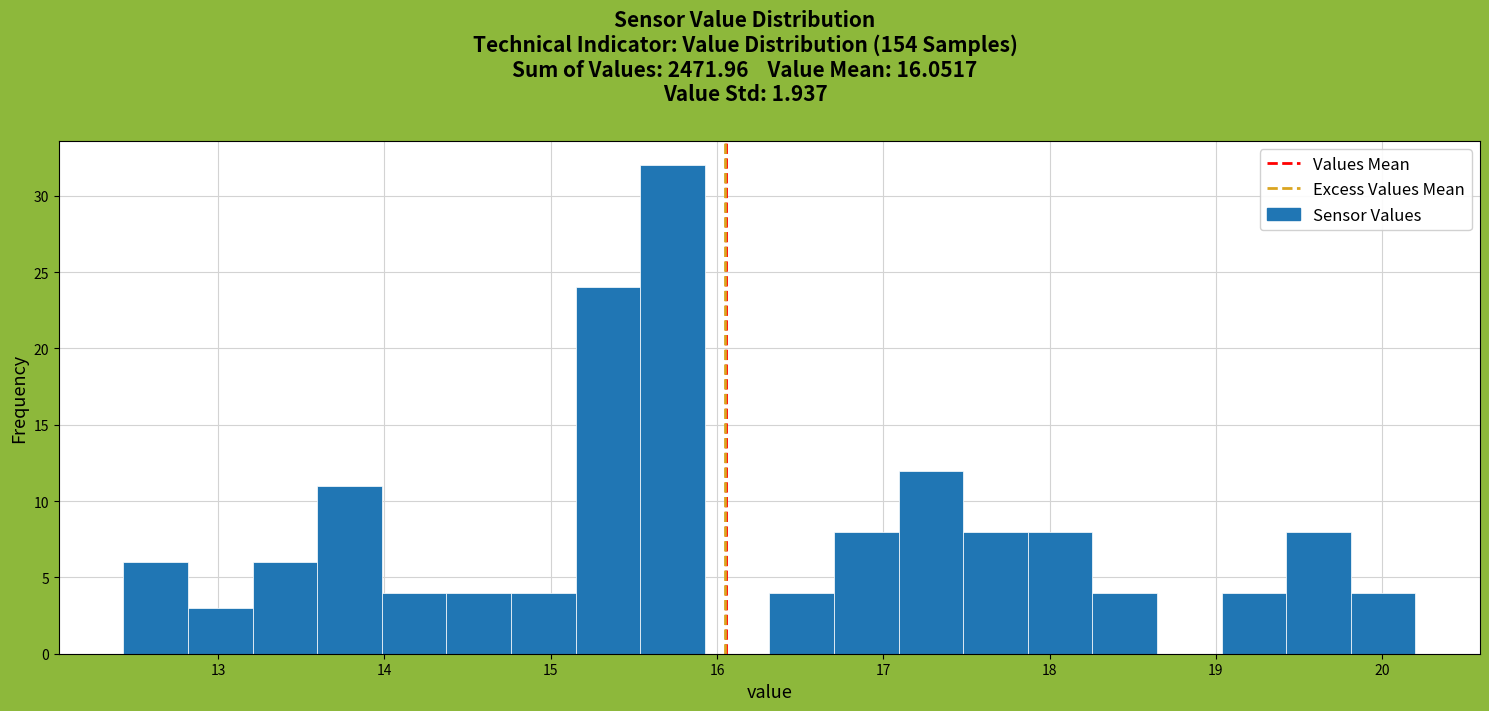

Read against the x-axis, roughly where is the centre of the tallest bar?

15.7